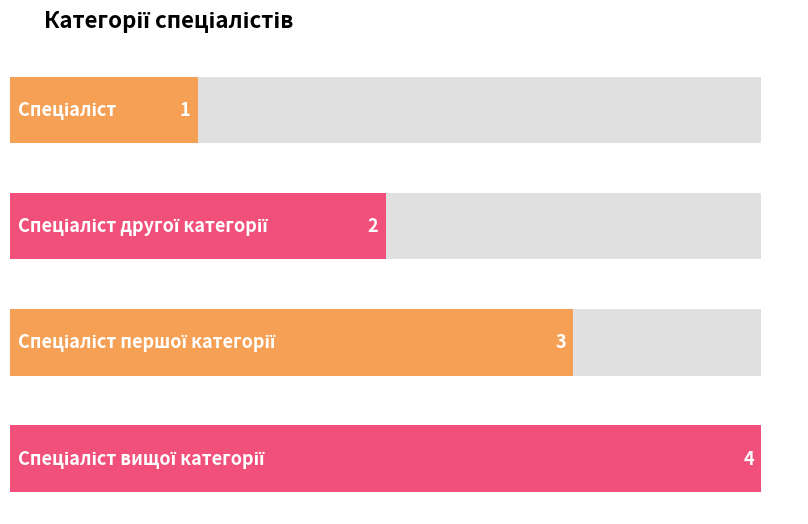

Count the values in the range 2 to 4.

3